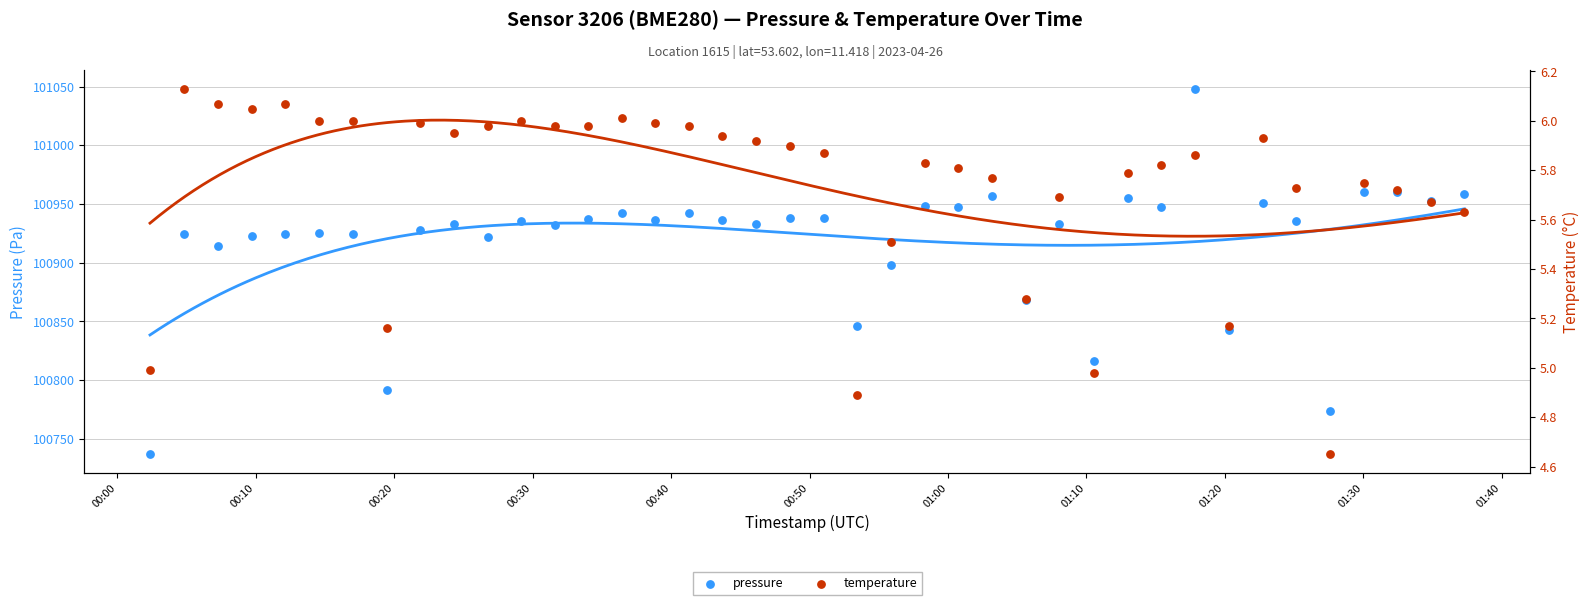

At how many categories does at least one series exceed 20359?

40